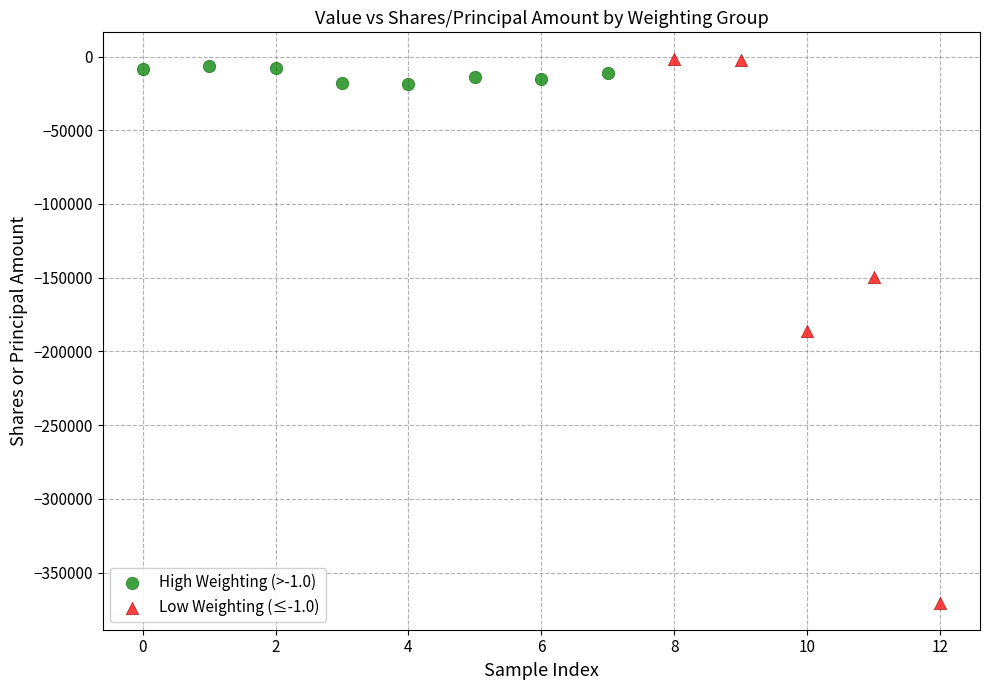

Which series reaches the minimum Y coordinate?

Low Weighting (≤-1.0)